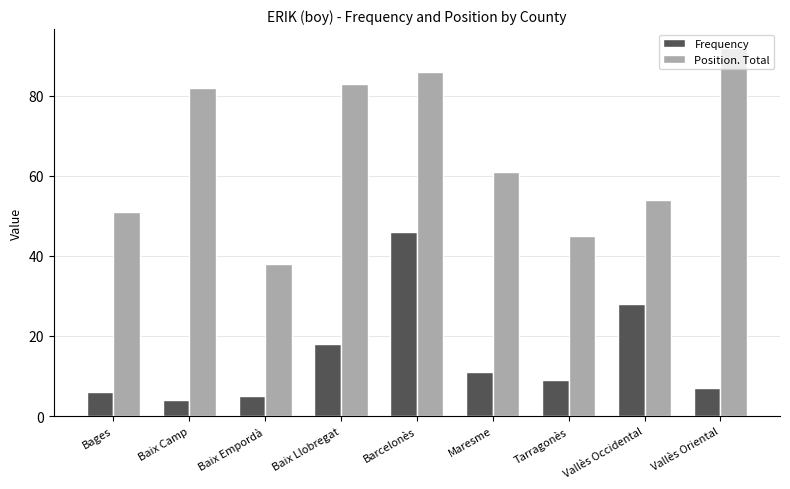

Reading left to right, transcribe all the data shown in this chart.

Frequency: 6	4	5	18	46	11	9	28	7
Position. Total: 51	82	38	83	86	61	45	54	92